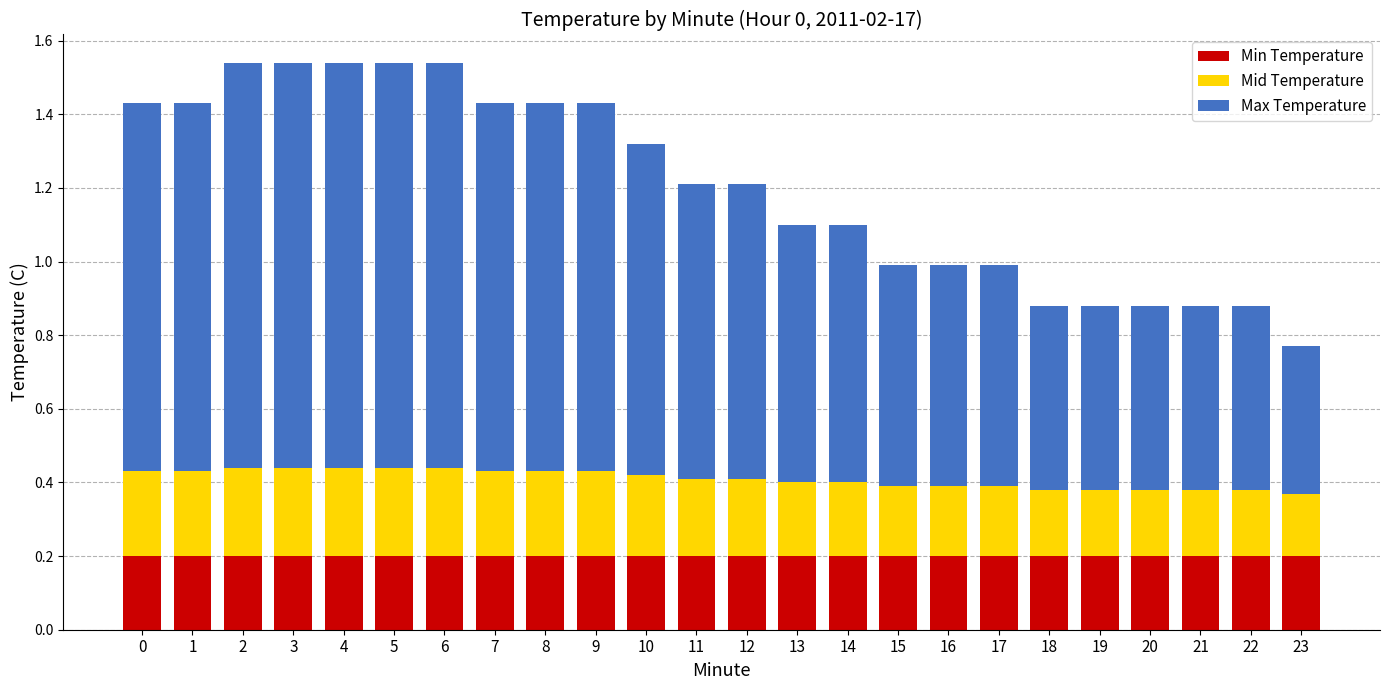

The Min Temperature series shows 0.2 at 21. True or false?

True